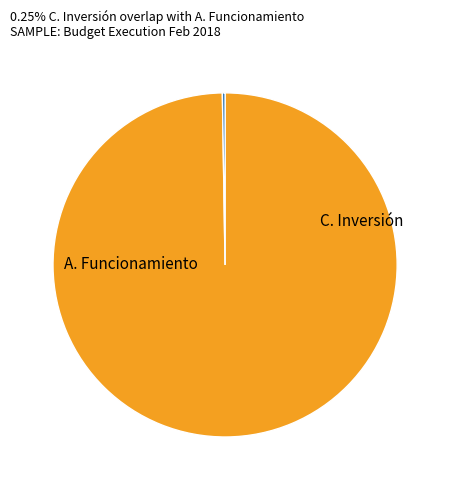

Is there any slice that represents more than half of the pie?

Yes